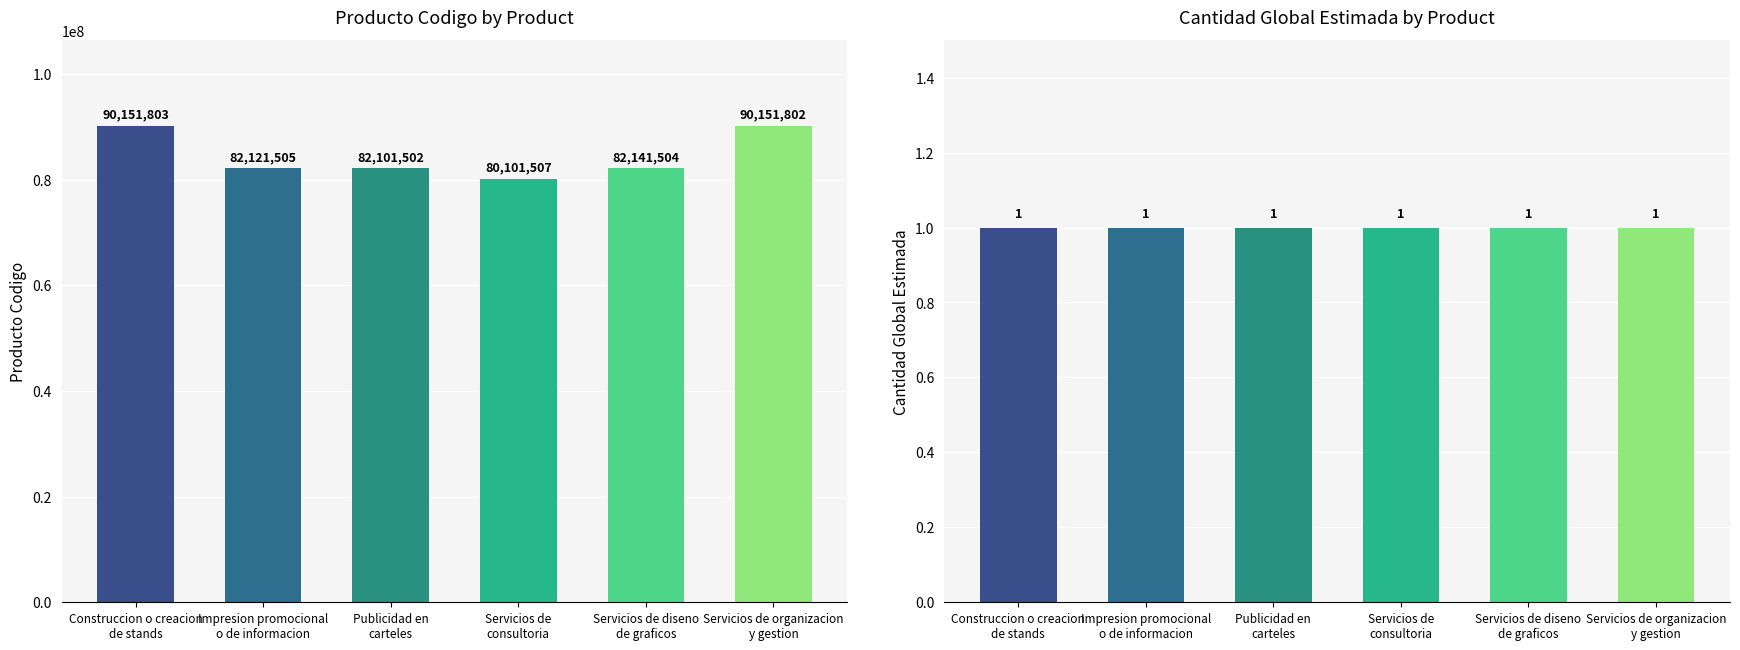

What position from the left is Publicidad en
carteles?

3